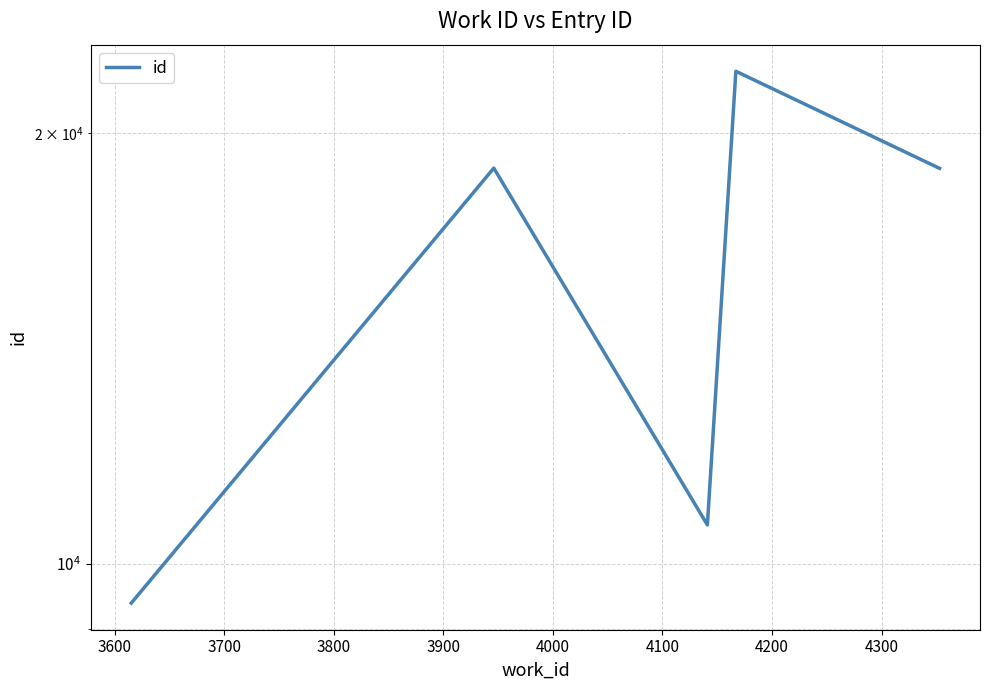

How many interior local peaks (higher than both neighbors) does the data have?

2